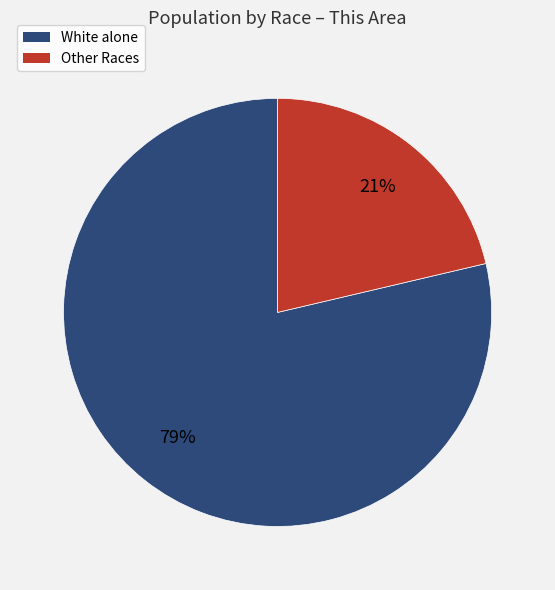

To the nearest percent, what is the average slice percentage?

50%